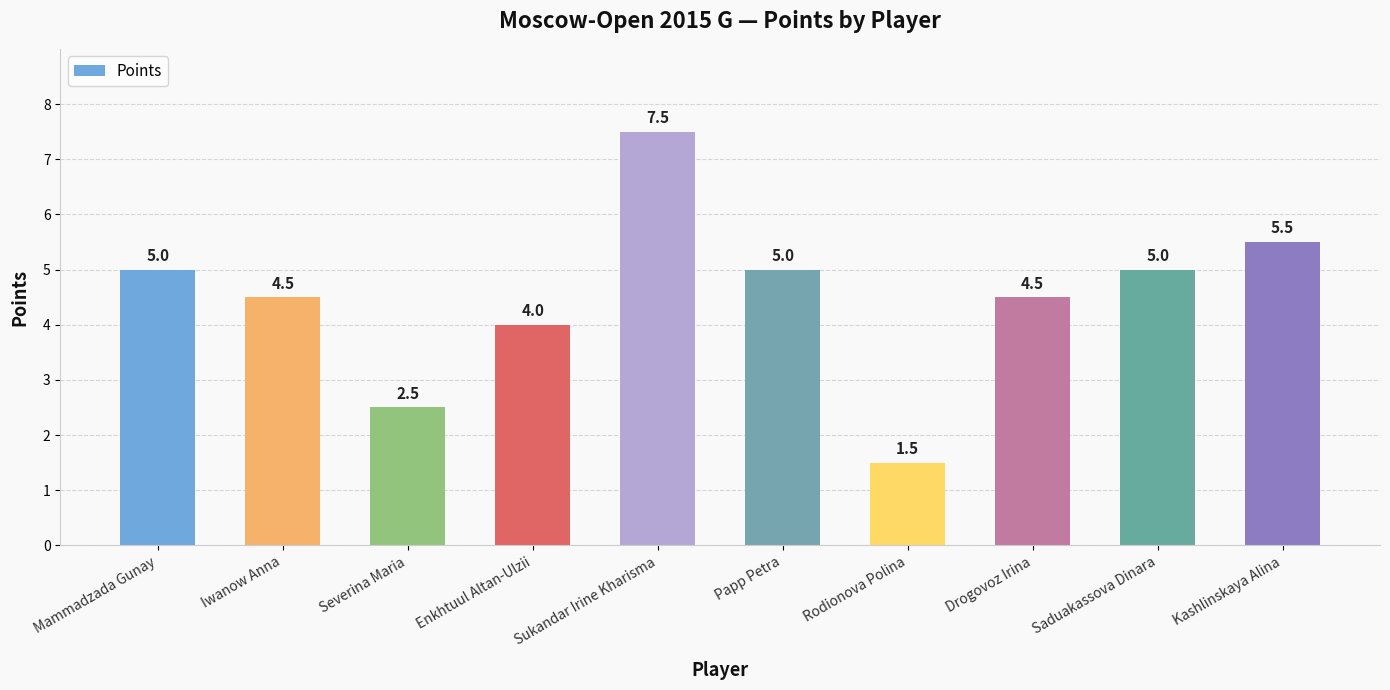

What is the sum of all values?

45.0